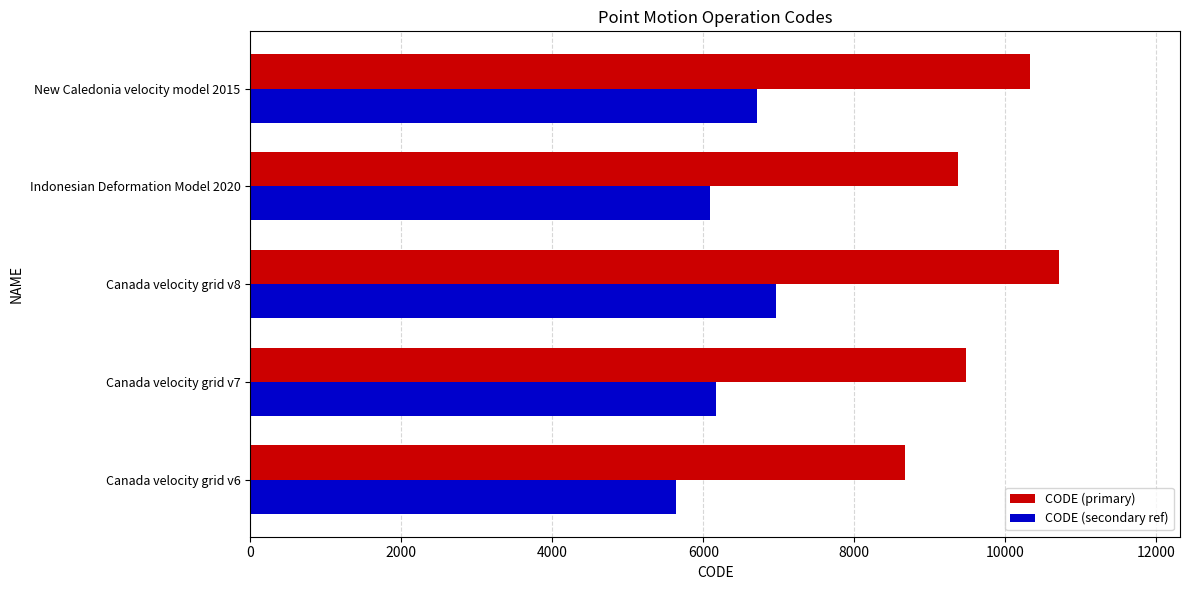

At which category is the sum across all series the highest?

Canada velocity grid v8